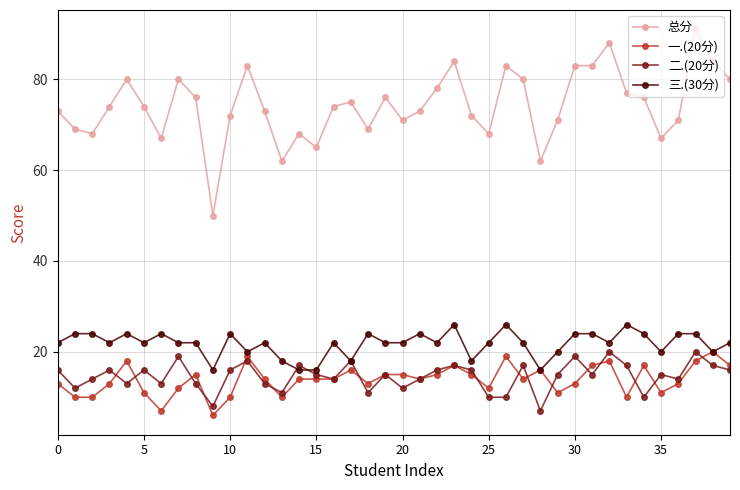

What is the average value of the 二.(20分) series?

15